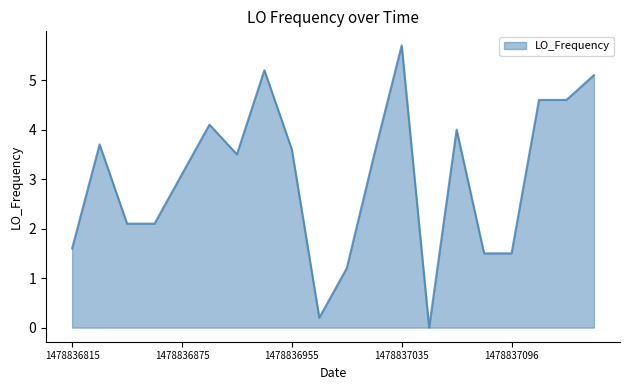

What is the maximum value shown in the chart?

5.7